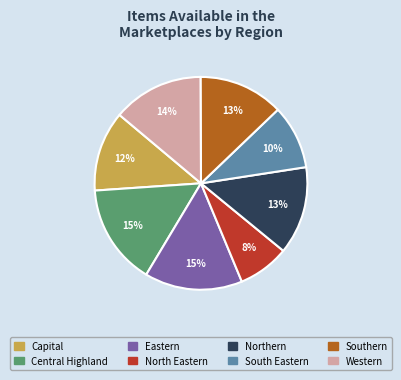

True or false: North Eastern accounts for 8% of the total.

True